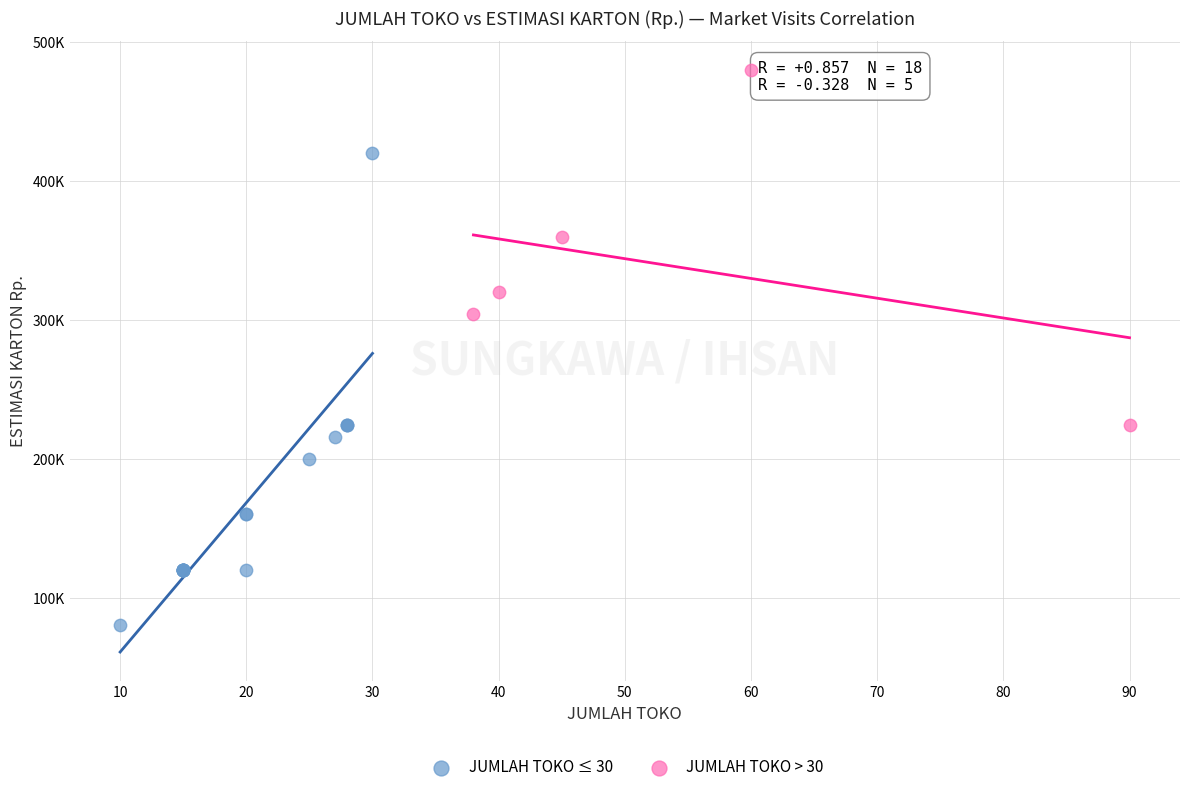

What are all the series names shown in the legend?

JUMLAH TOKO ≤ 30, JUMLAH TOKO > 30